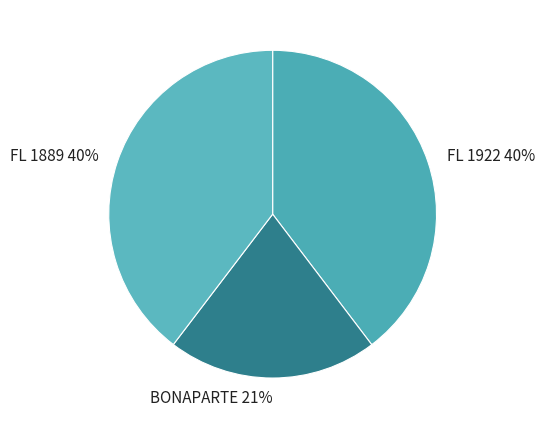

Combined, do FL 1889 and FL 1922 account for over 50%?

Yes